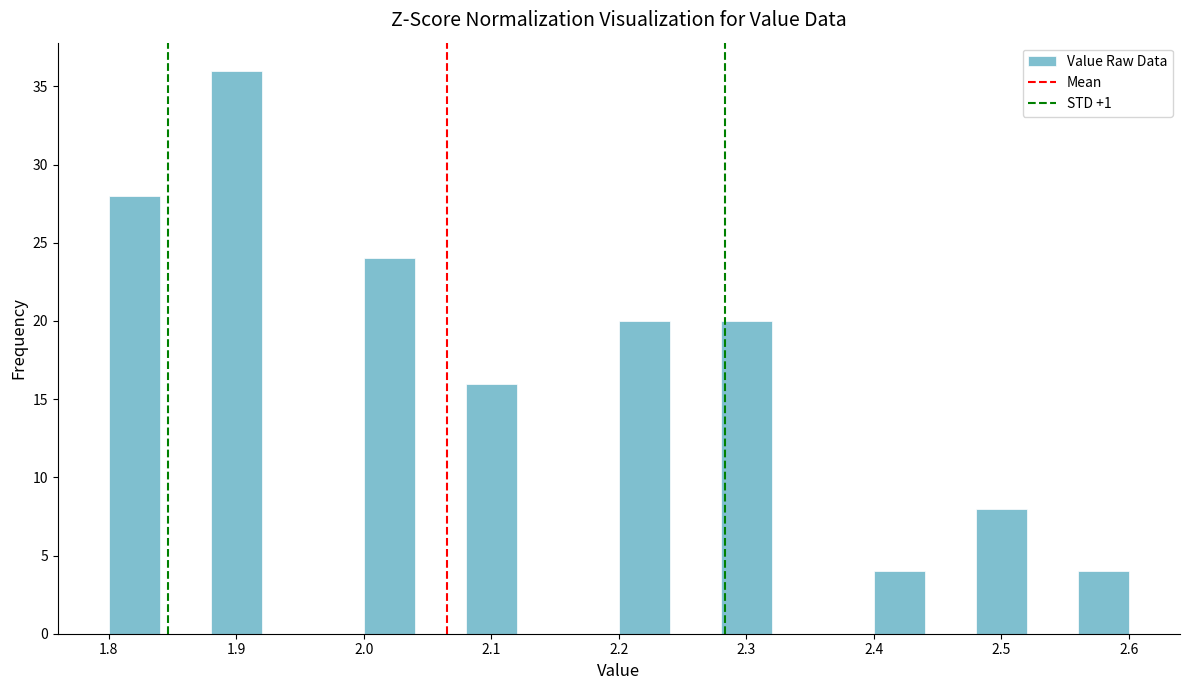

Reading left to right, list every bar in this chart as the range it spans on the x-axis followed by its height. The values are not printed on the chart, so give them approximately, as read against the axis.

1.80 to 1.84: 28
1.84 to 1.88: 0
1.88 to 1.92: 36
1.92 to 1.96: 0
1.96 to 2.00: 0
2.00 to 2.04: 24
2.04 to 2.08: 0
2.08 to 2.12: 16
2.12 to 2.16: 0
2.16 to 2.20: 0
2.20 to 2.24: 20
2.24 to 2.28: 0
2.28 to 2.32: 20
2.32 to 2.36: 0
2.36 to 2.40: 0
2.40 to 2.44: 4
2.44 to 2.48: 0
2.48 to 2.52: 8
2.52 to 2.56: 0
2.56 to 2.60: 4